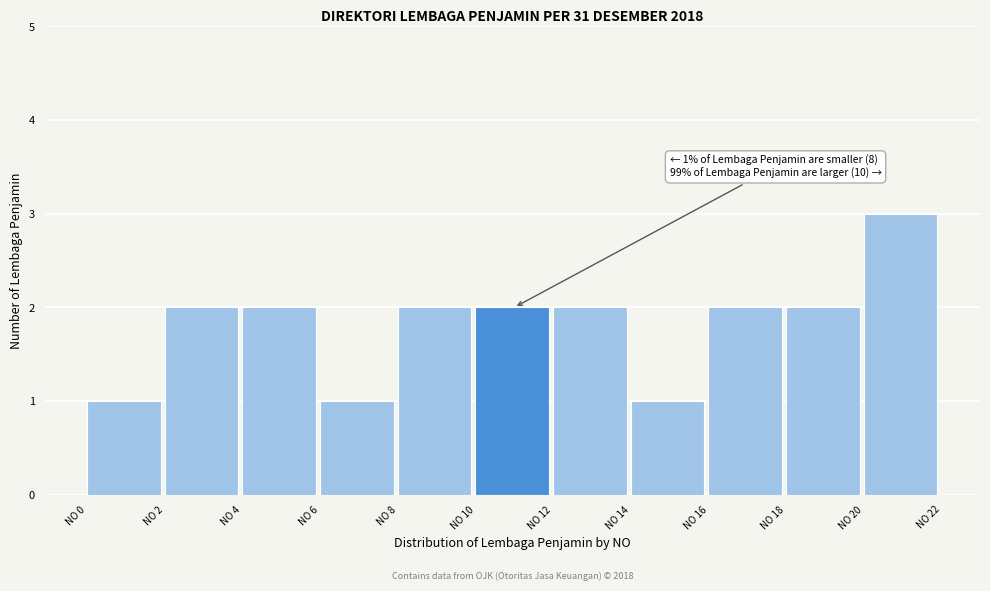

Over which range of the x-axis is the bar tallest?

20 to 22